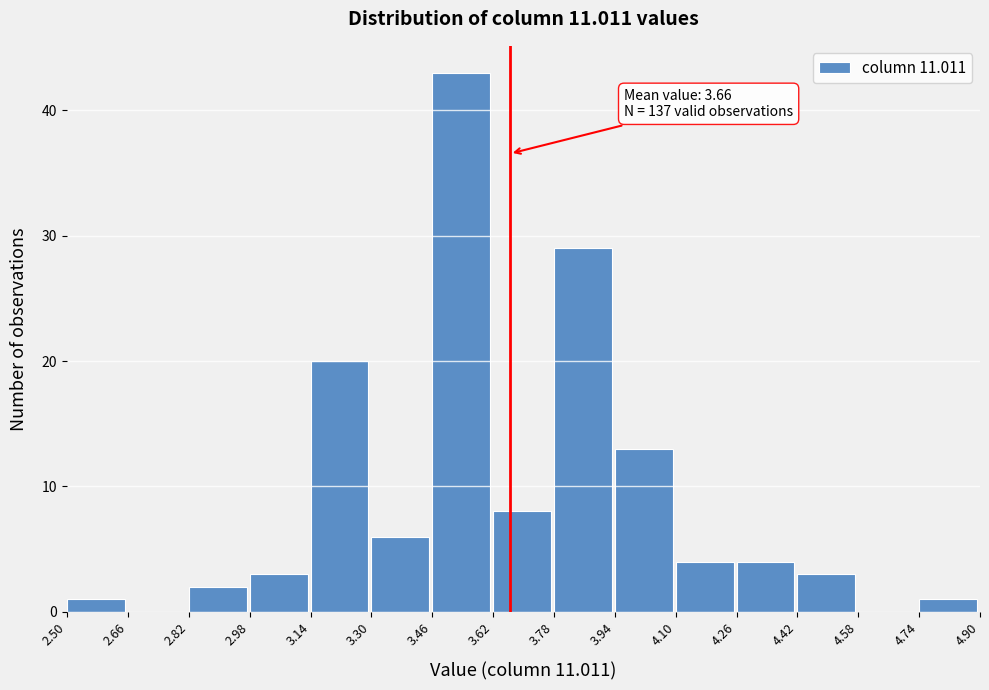

Which range on the x-axis has the tallest bar?

3.46 to 3.62